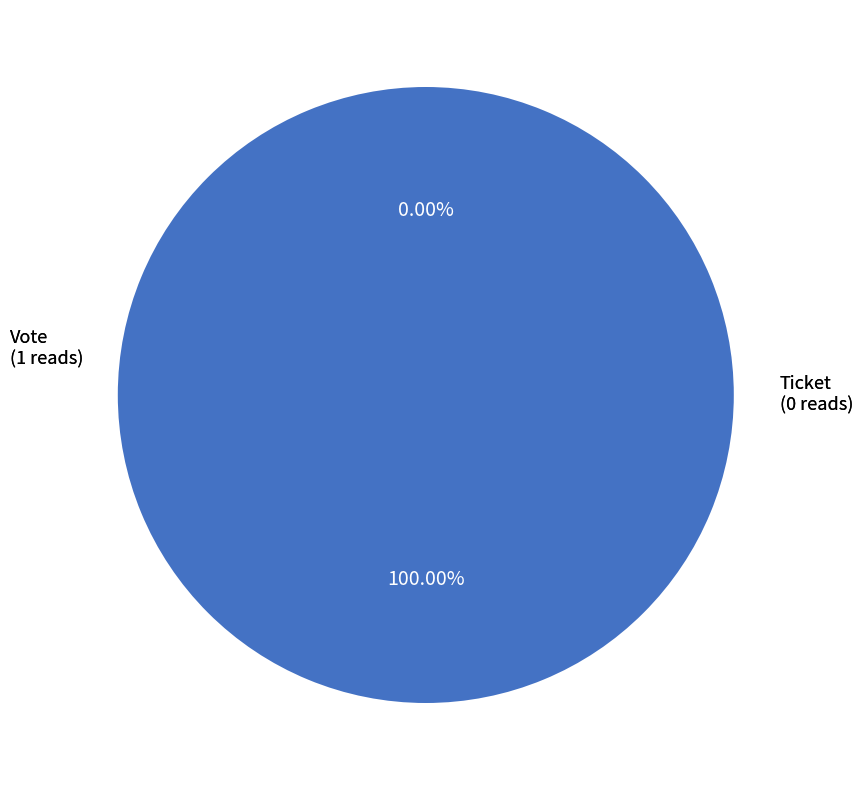

To the nearest percent, what is the difference between the largest and smallest slice percentages?

100%